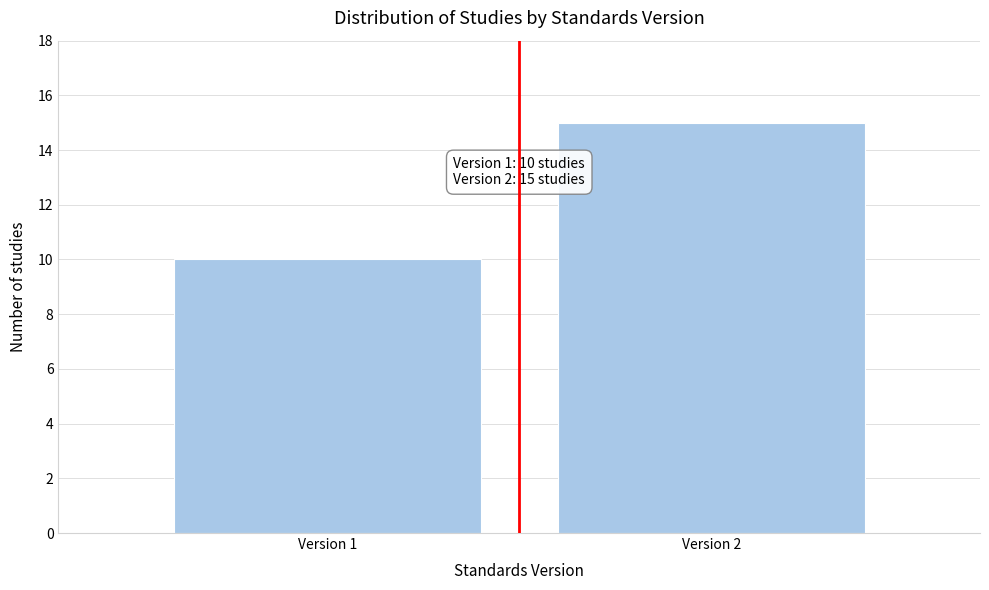

Reading left to right, what are all the values shown in this chart?

10	15